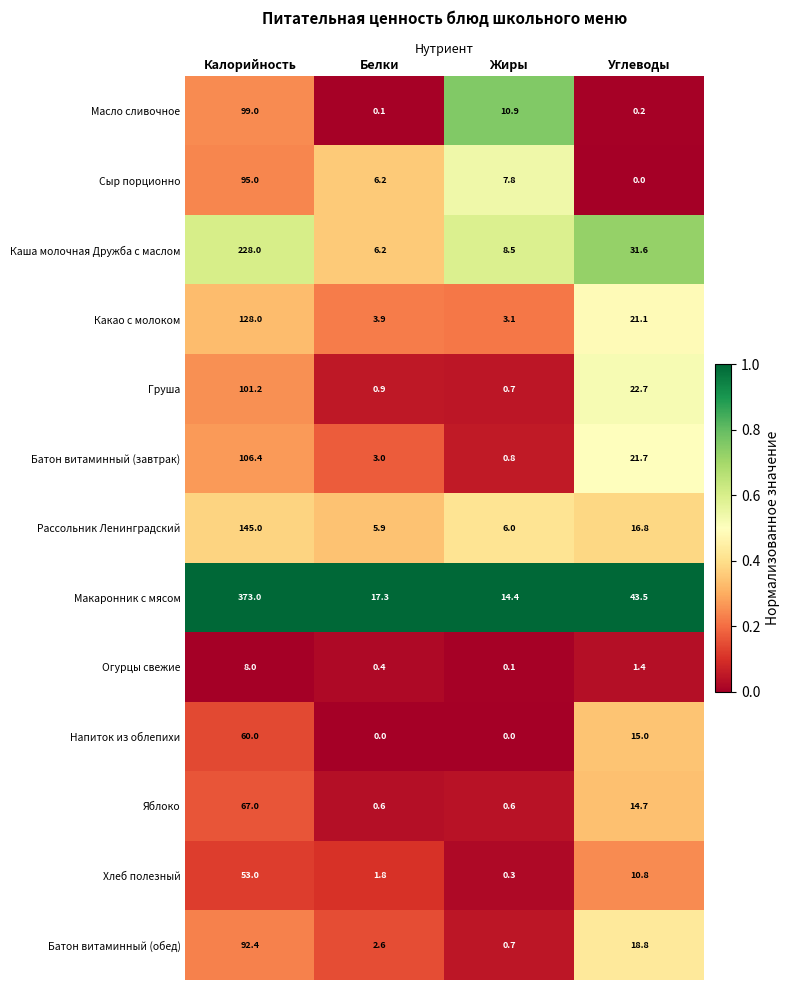

At which category is the sum across all series the highest?

Калорийность